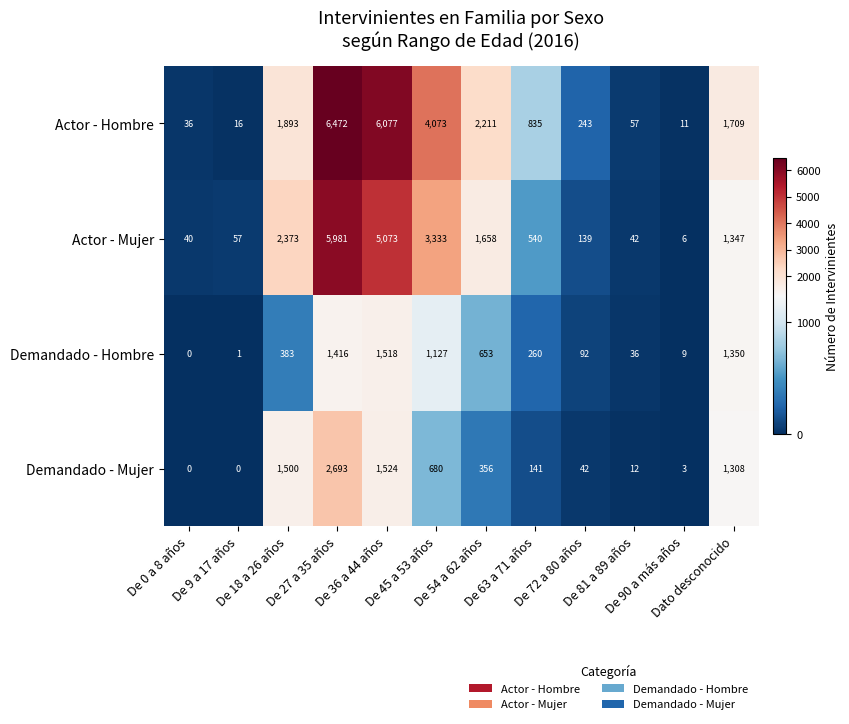

At how many categories does at least one series exceed 983?

6